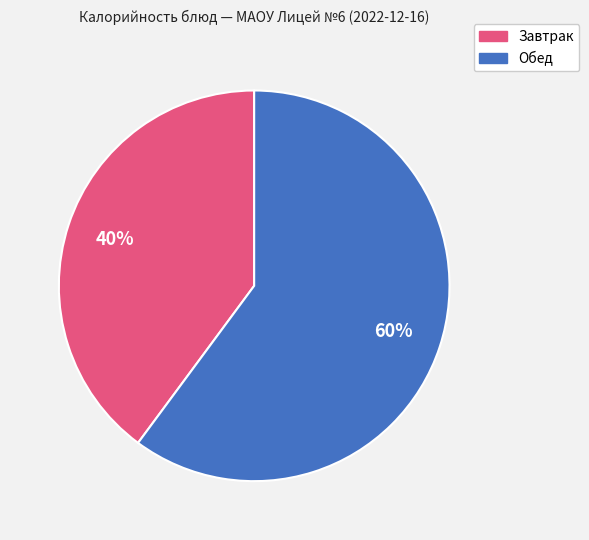

How many slices are in this pie chart?

2